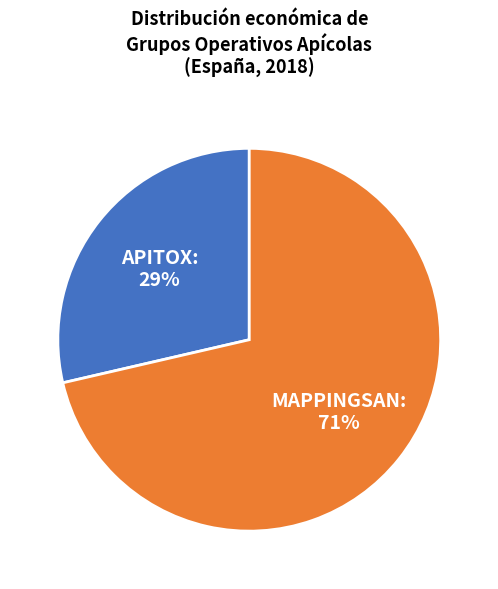

Is APITOX the majority of the pie?

No